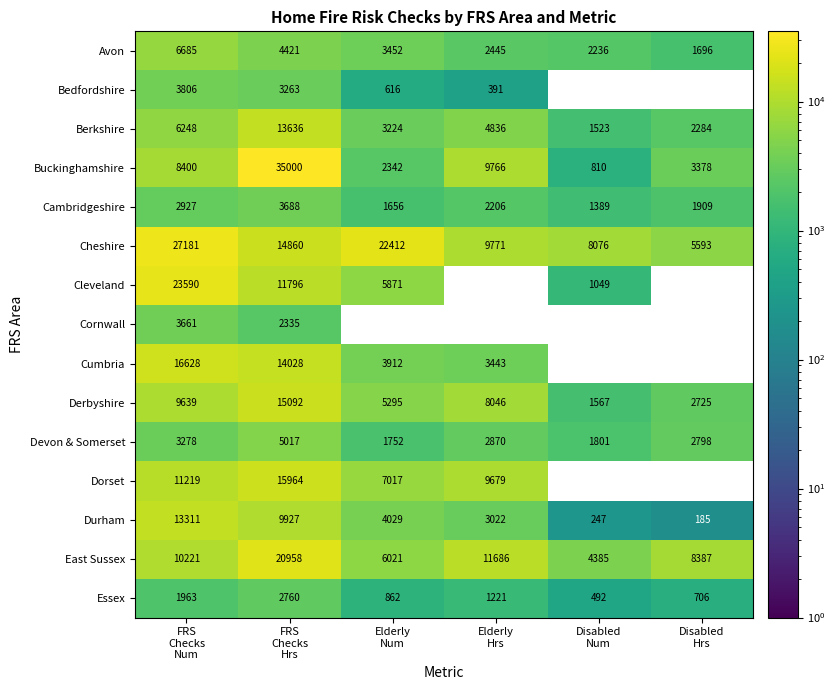

What is the highest value of the Durham series?

13311